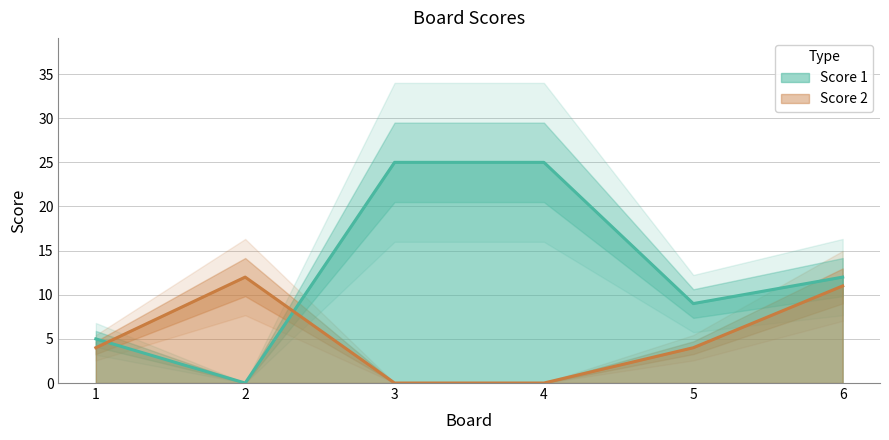

List the series in order of their peak value, lowest first.

Score 2, Score 1